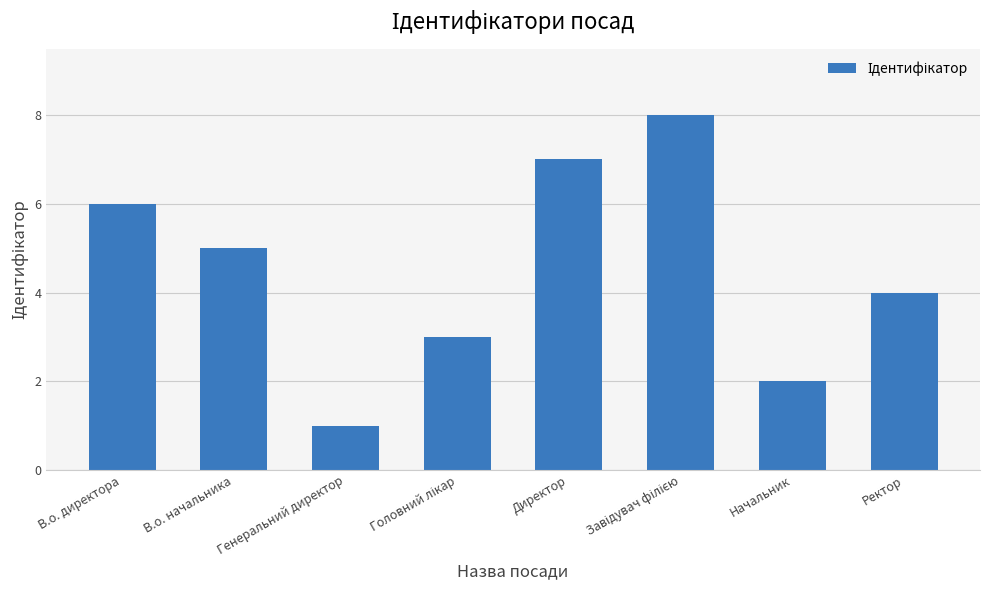

Count the values in the range 3 to 7.

5